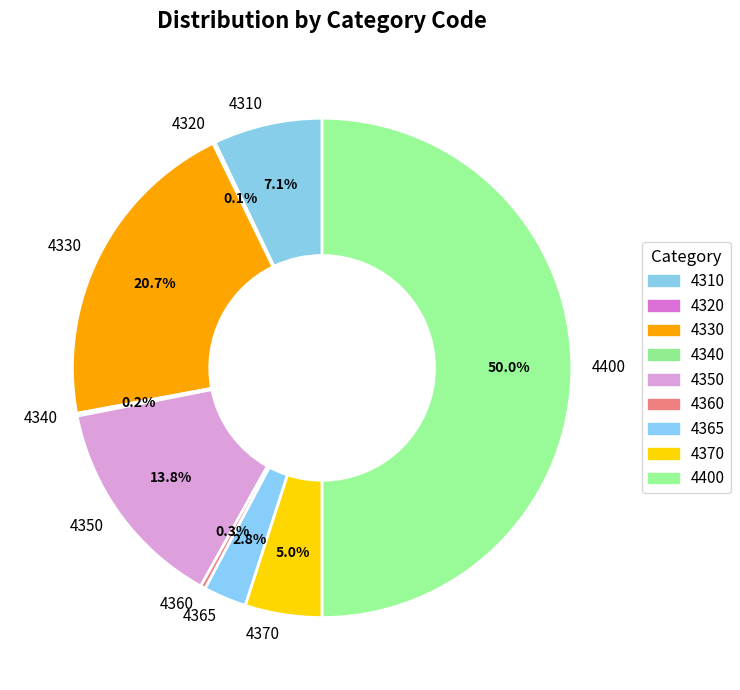

Which category has the biggest portion of the pie?

4400